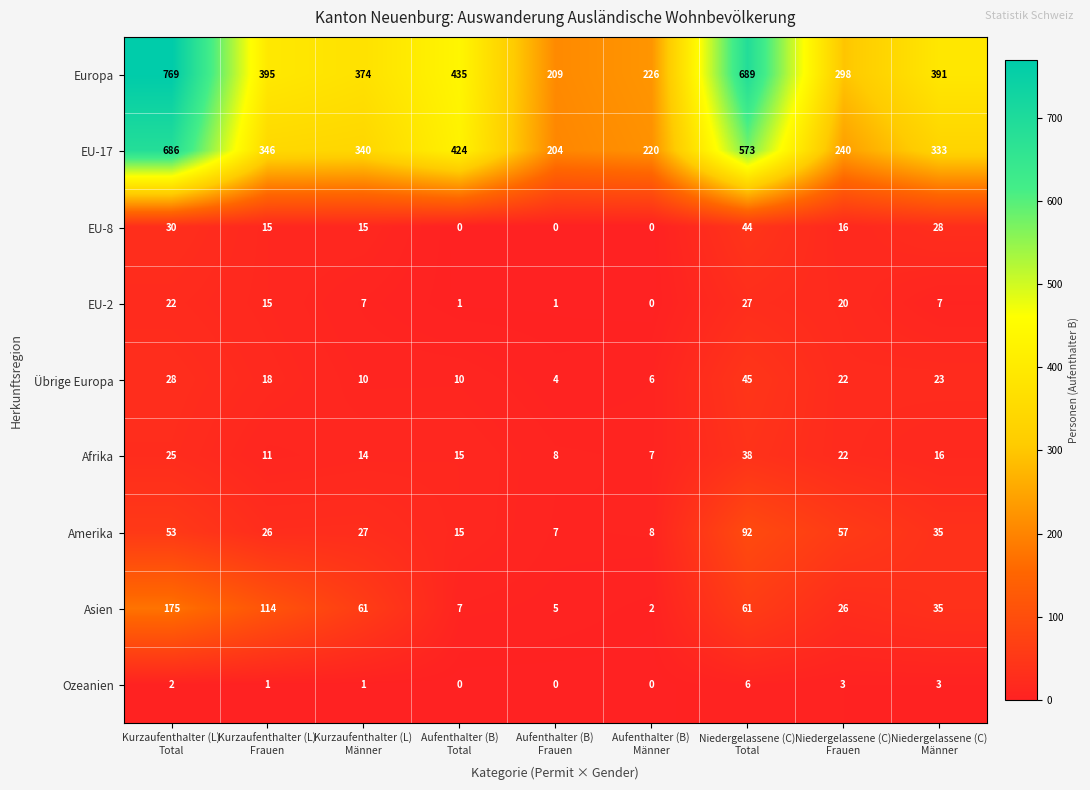

Which series has the largest total across all categories?

Europa